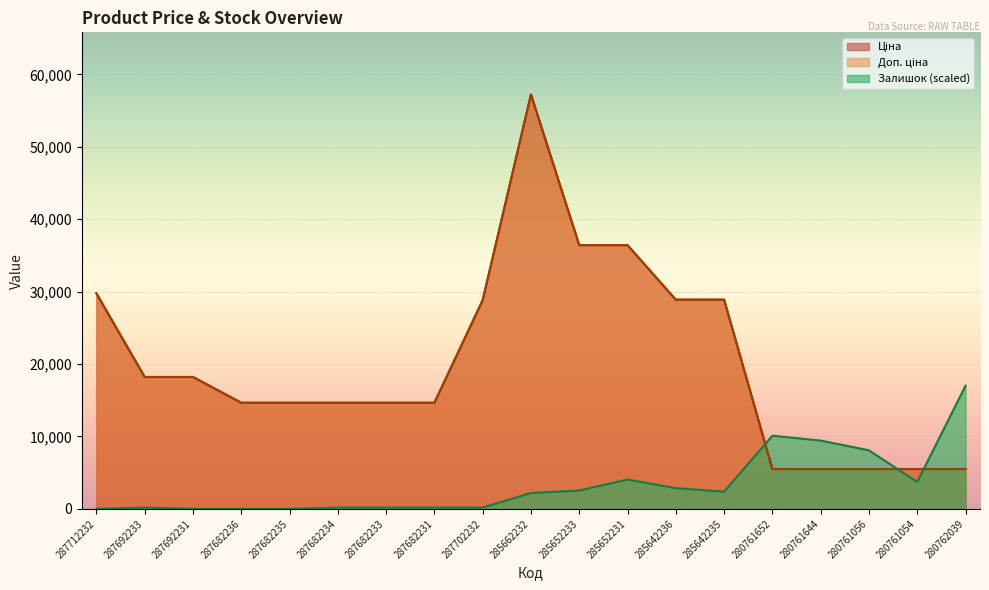

What is the lowest value of the Доп. ціна series?

5497.3